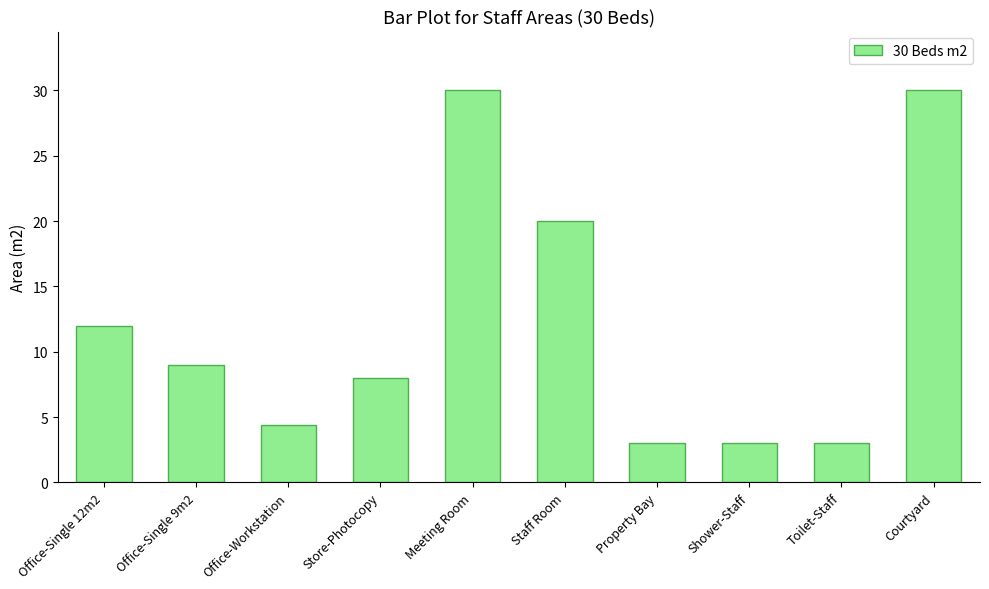

What is the minimum value shown in the chart?

3.0